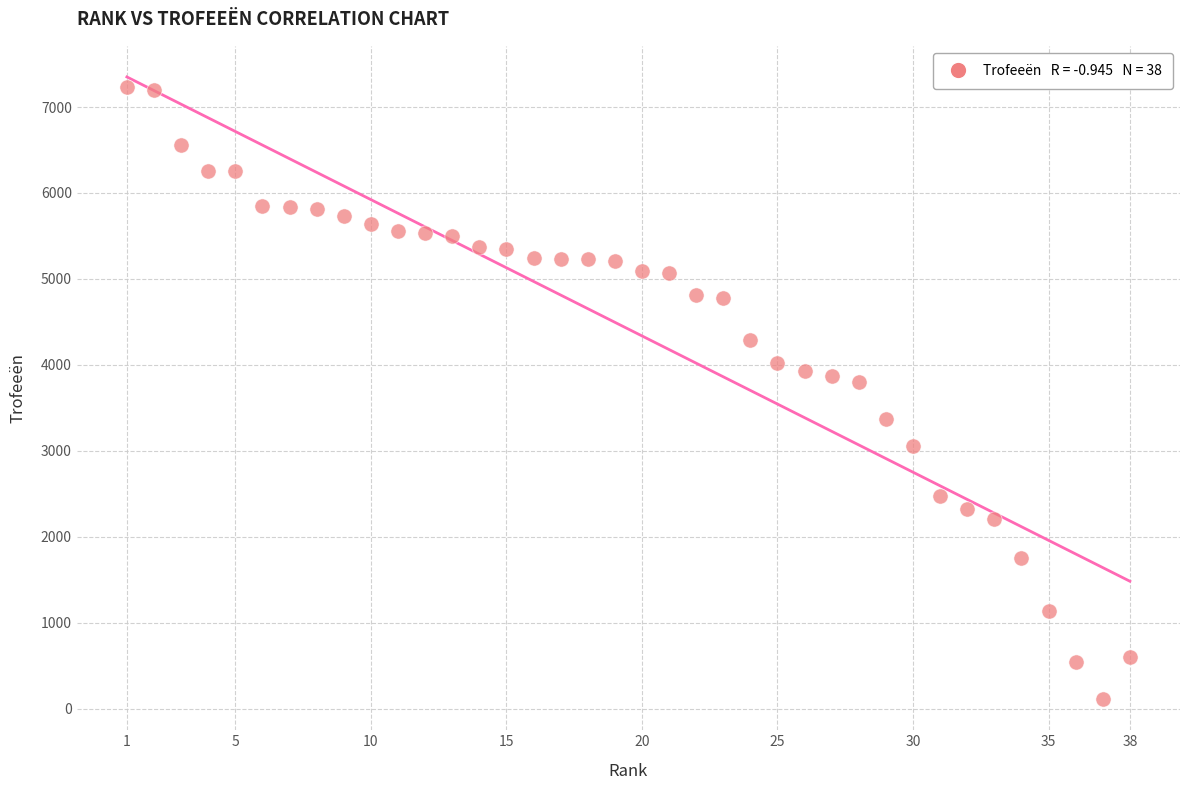

What is the range of Y values (max minus min)?

7121